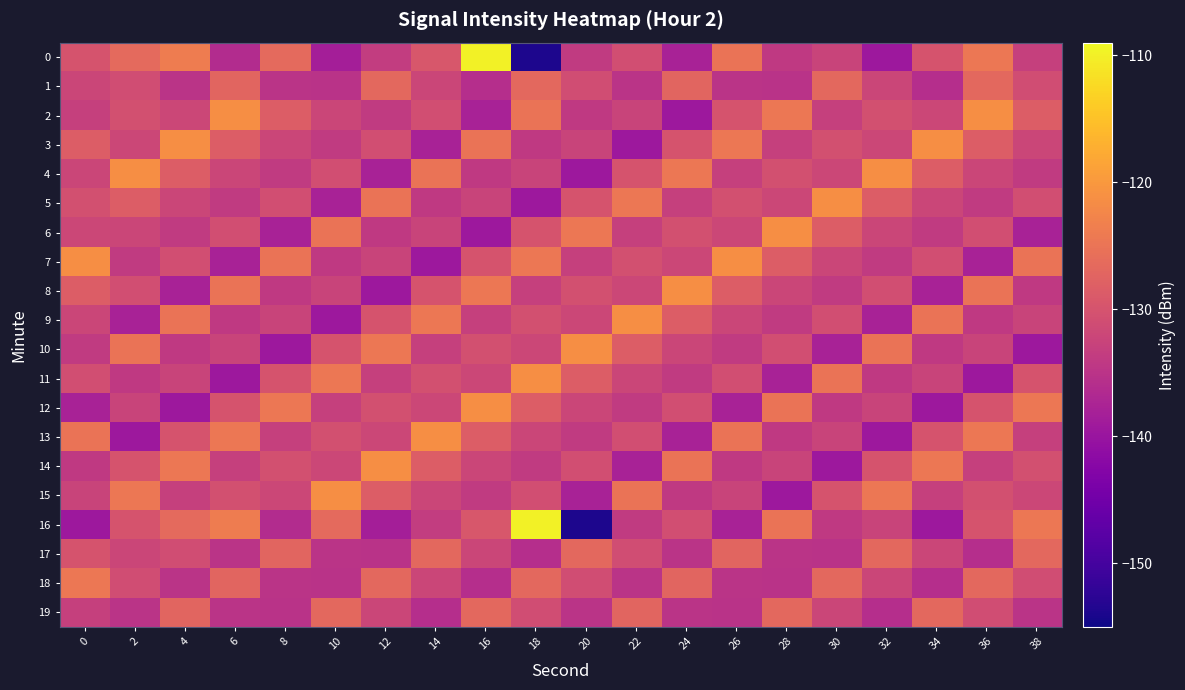

Which series has the largest total across all categories?

3